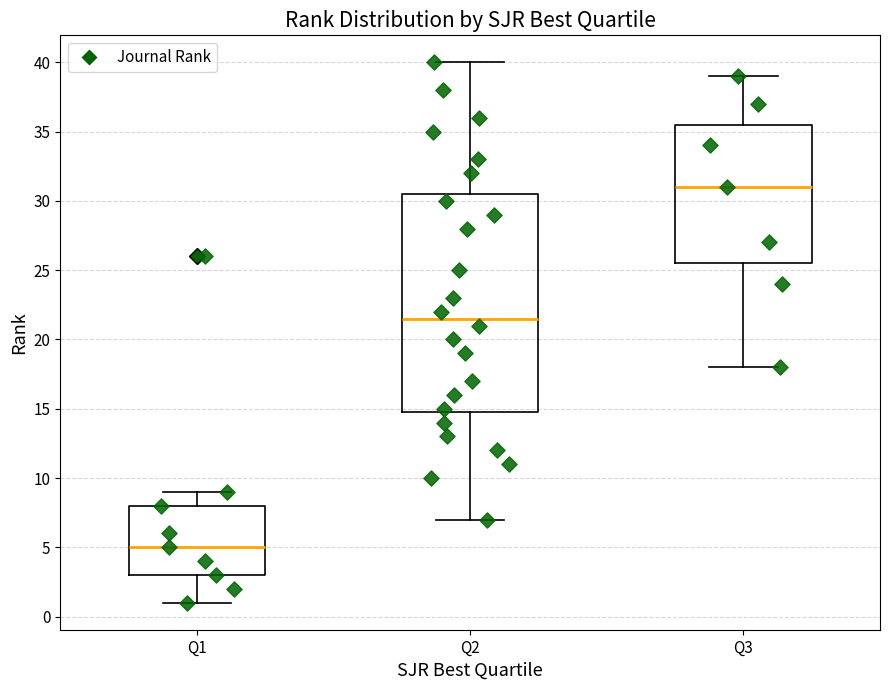

Comparing the boxes themselves (not the whiskers), which one is the tallest?

Q2